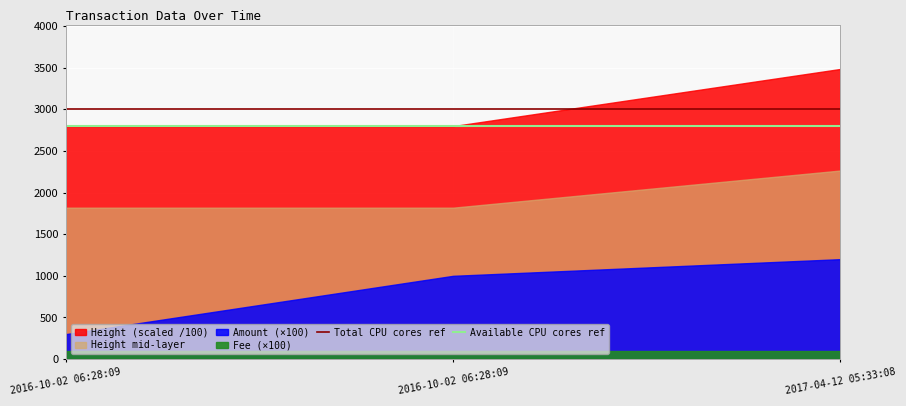

The Total CPU cores ref series shows 3000 at 2016-10-02 06:28:09. True or false?

True